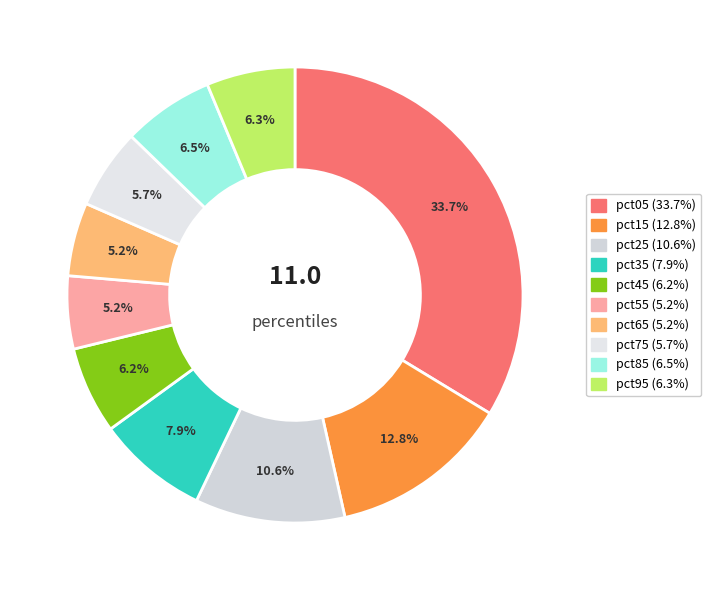

To the nearest percent, what is the average slice percentage?

10%